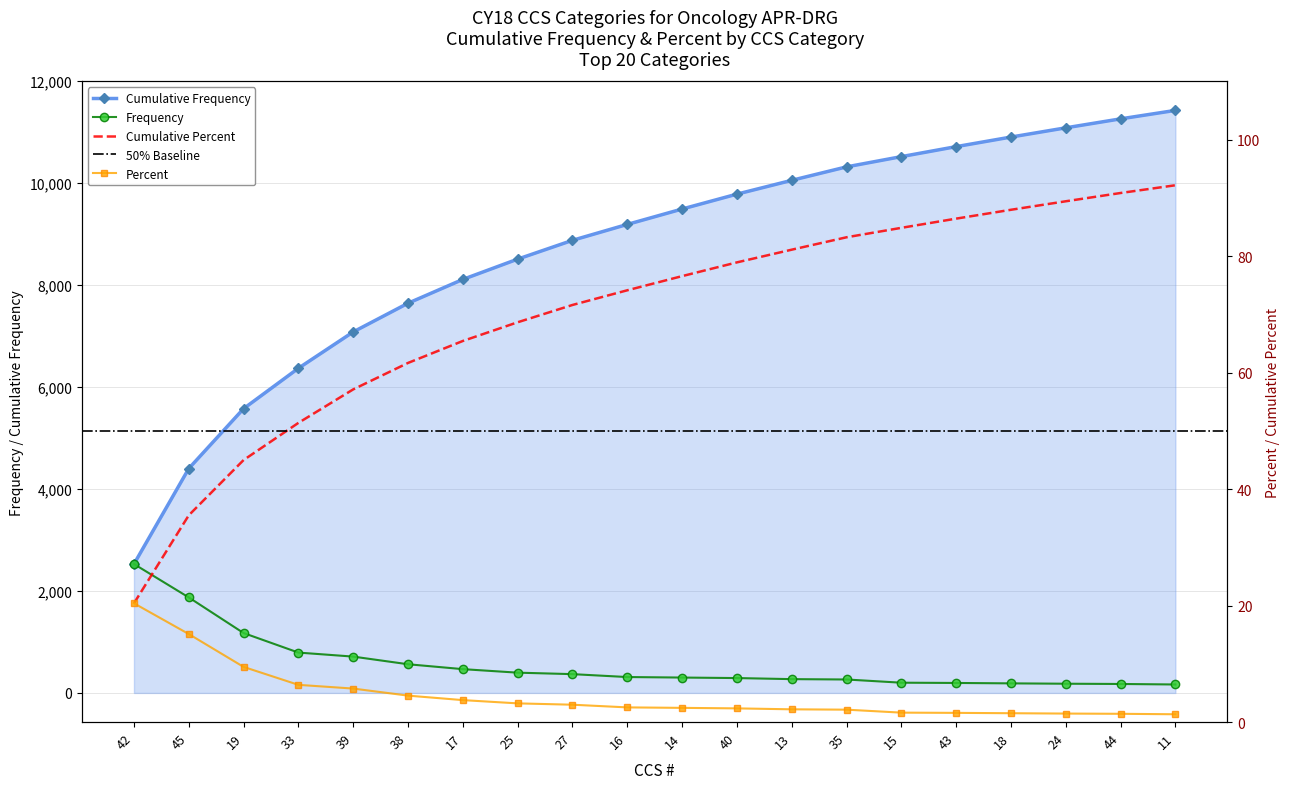

True or false: Frequency has more than 2 interior local peaks.

False